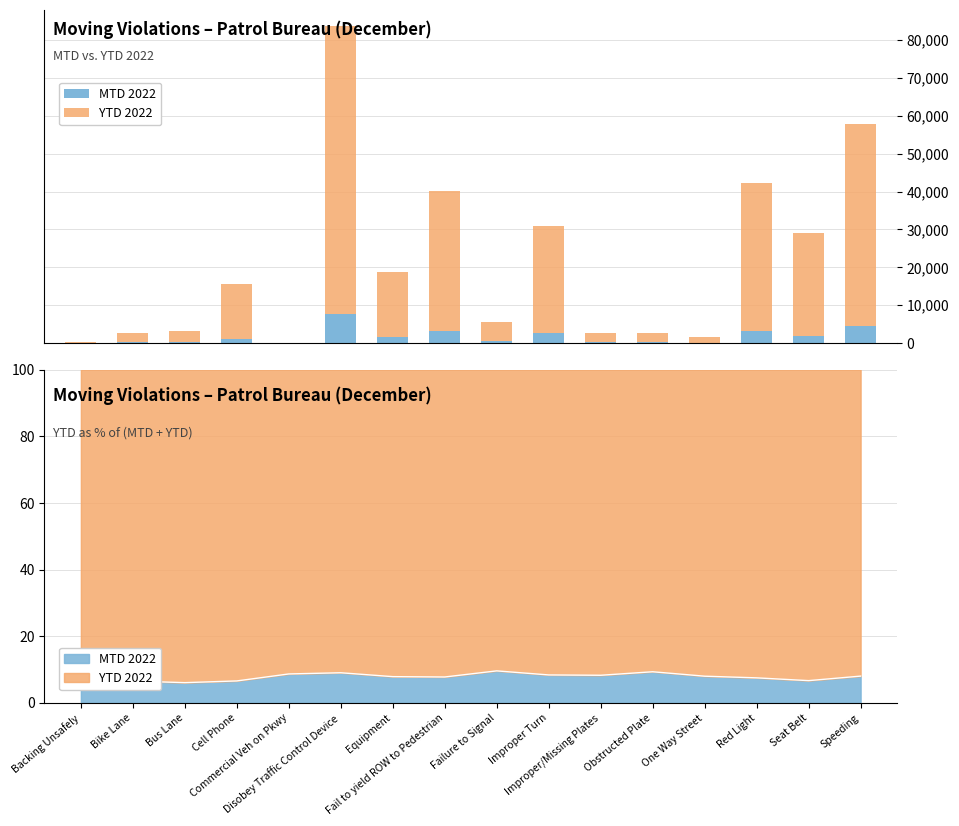

How many data points in MTD 2022 are less than 1032?

8